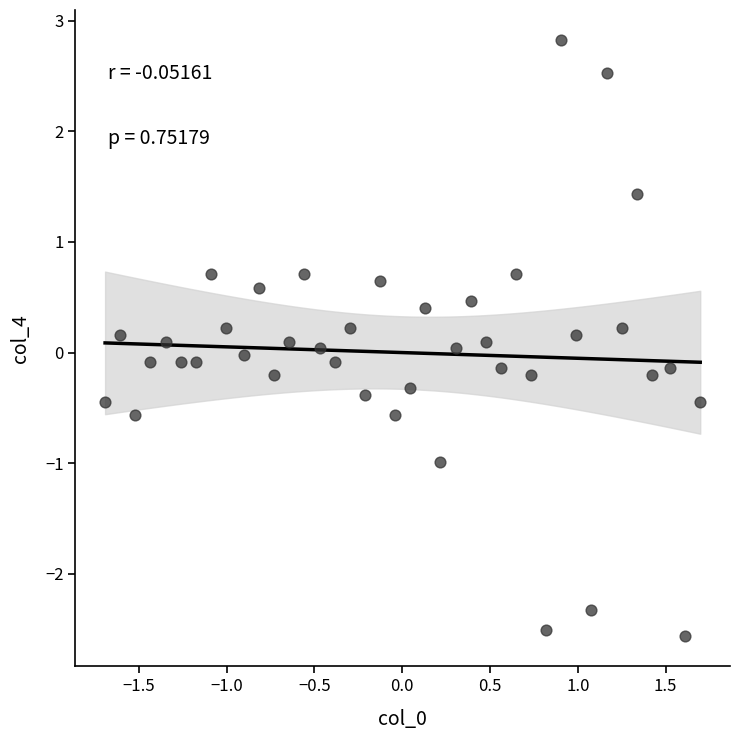

What is the range of Y values (max minus min)?

5.4